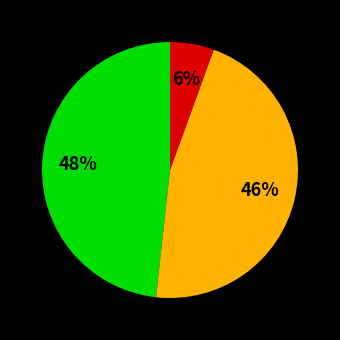

Does any single category account for the majority?

No